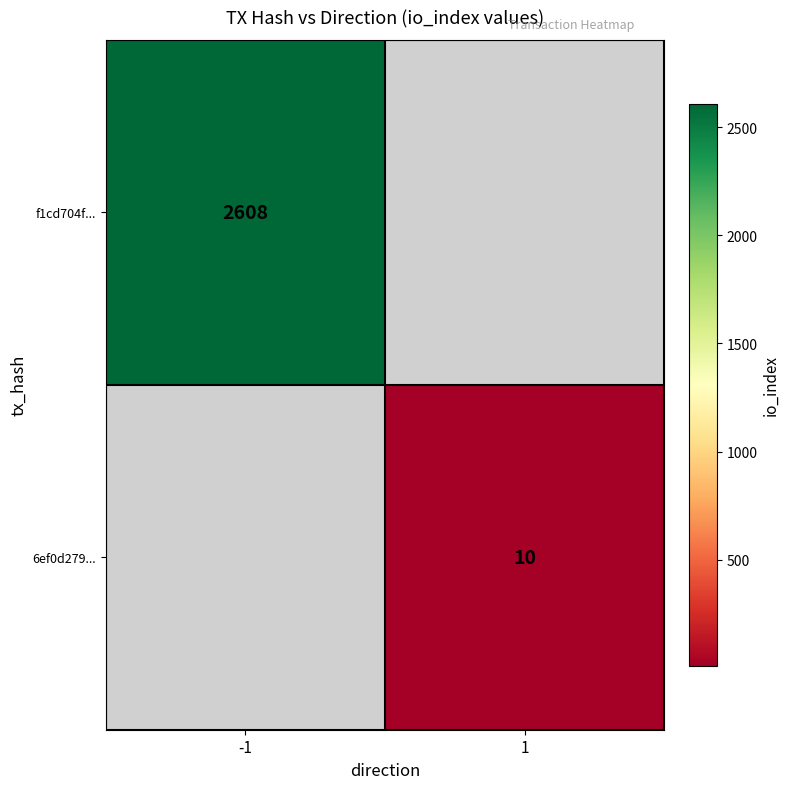

The 6ef0d279... series shows 7 at 1. True or false?

False